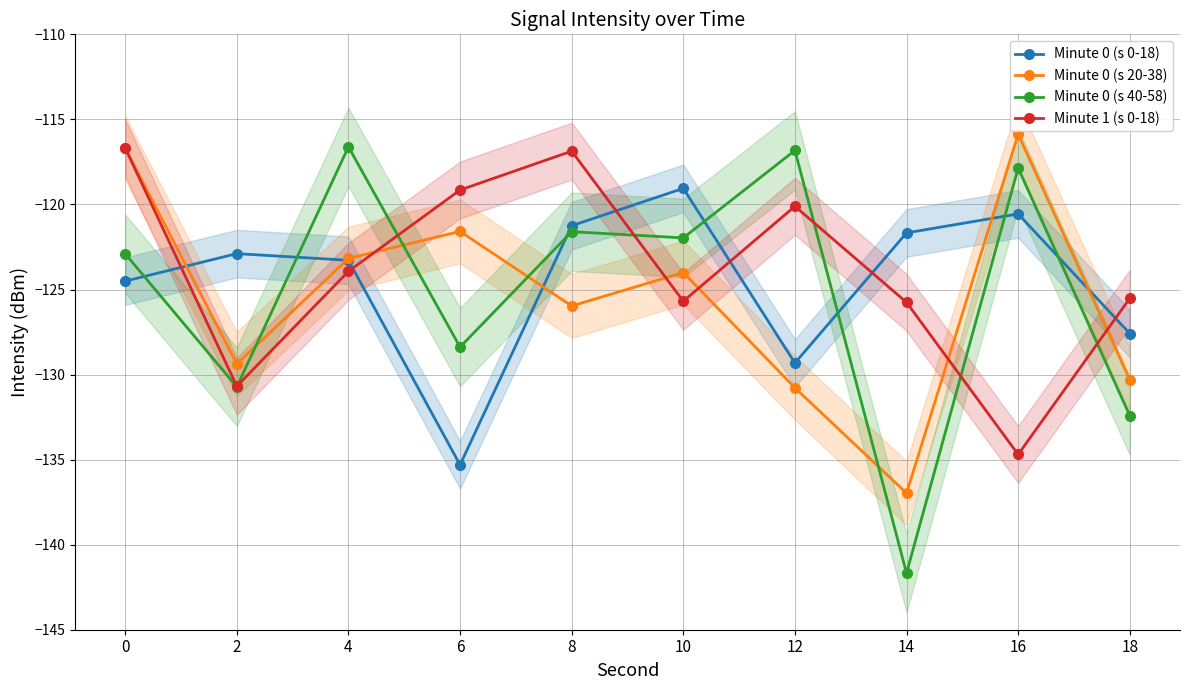

Is it true that Minute 0 (s 0-18) equals -135.3 at 6?

True